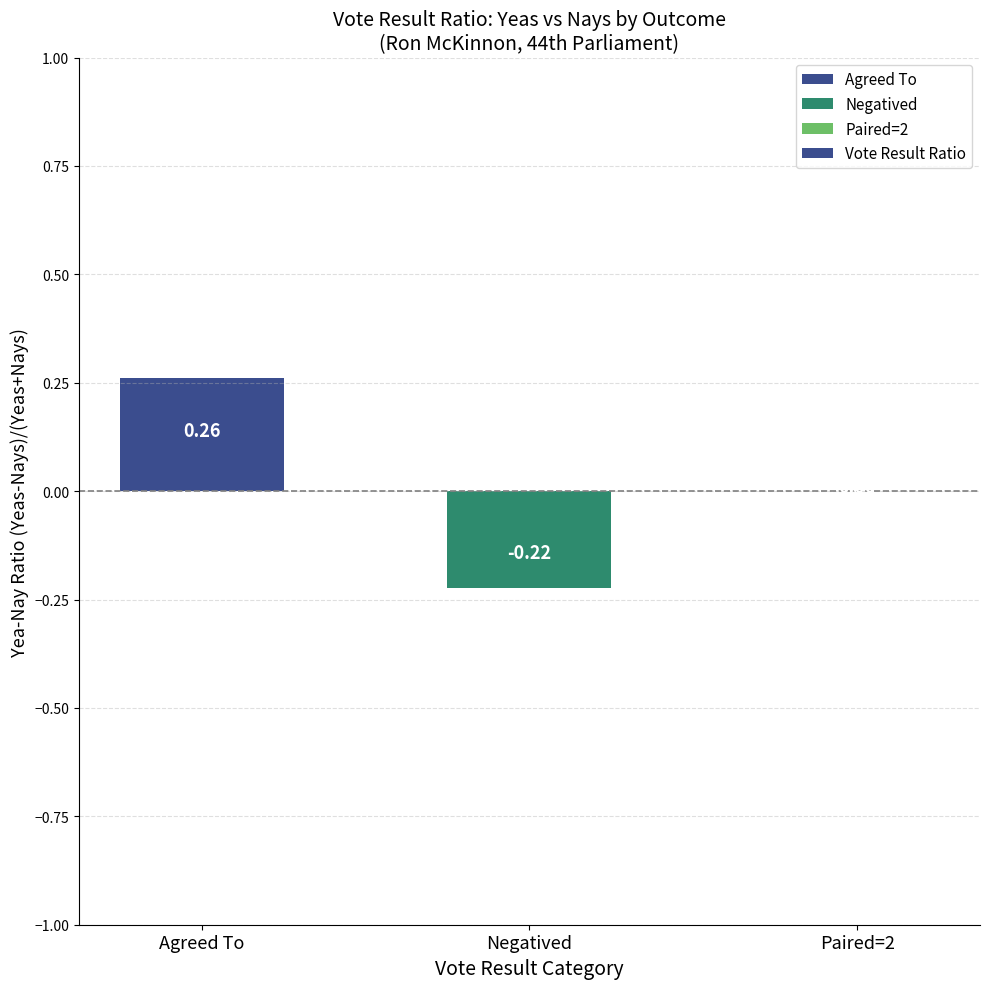

At which category does the chart reach its peak across all series?

Agreed To